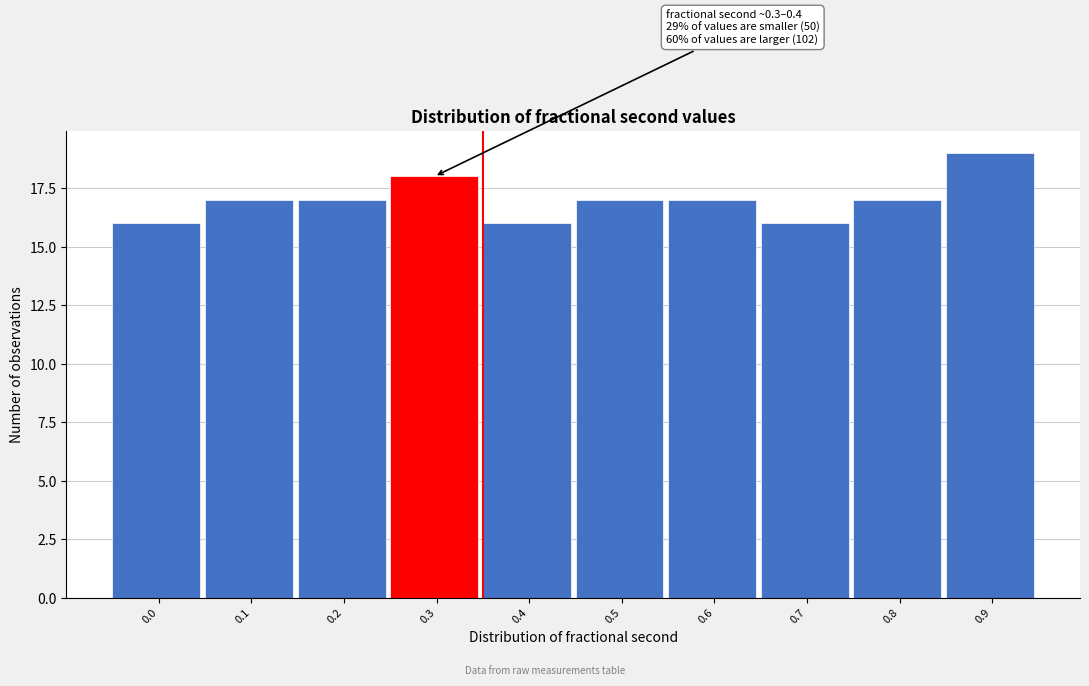

Reading left to right, transcribe all the data shown in this chart.

16	17	17	18	16	17	17	16	17	19